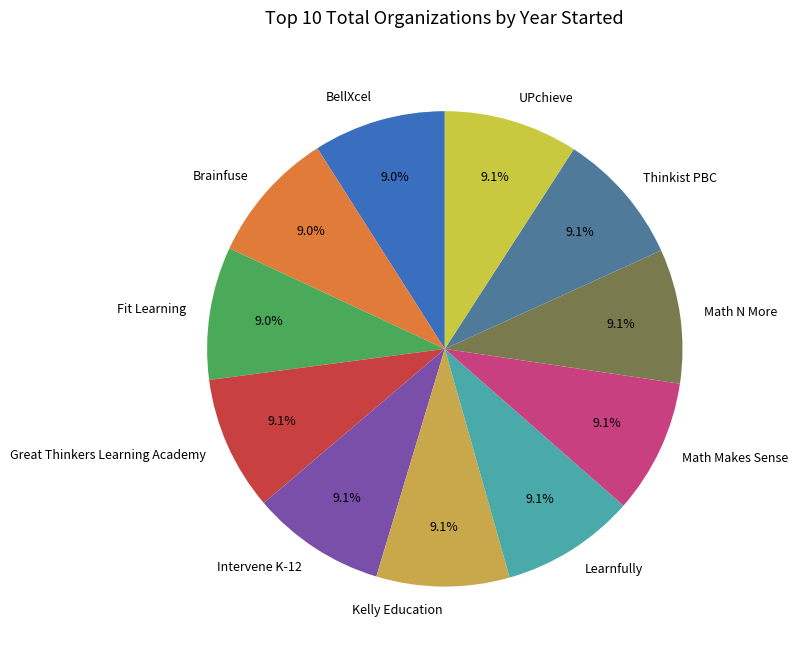

True or false: Great Thinkers Learning Academy accounts for 9% of the total.

True